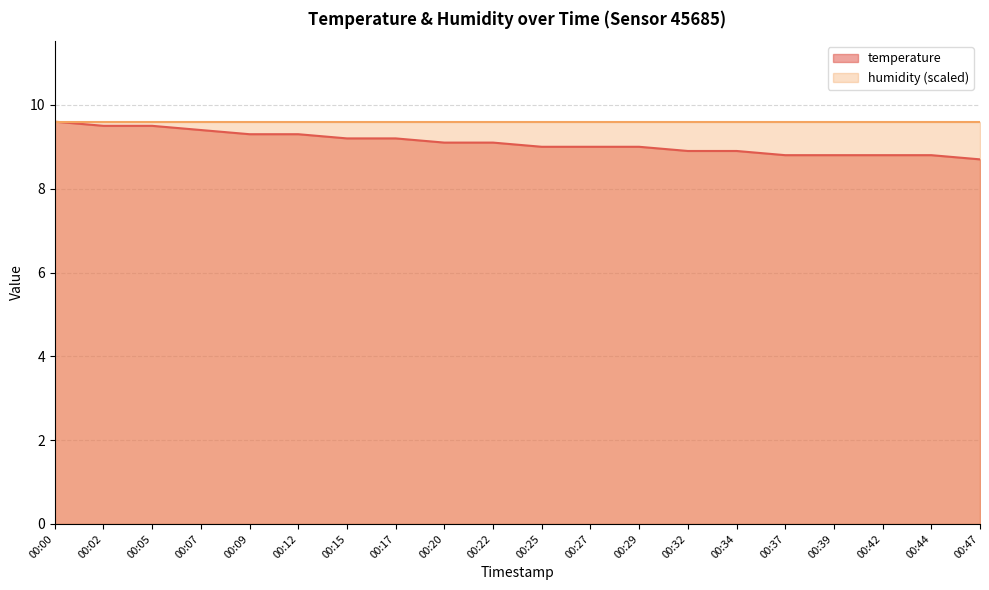

Reading left to right, extract all data points from this chart.

9.6	9.5	9.5	9.4	9.3	9.3	9.2	9.2	9.1	9.1	9.0	9.0	9.0	8.9	8.9	8.8	8.8	8.8	8.8	8.7